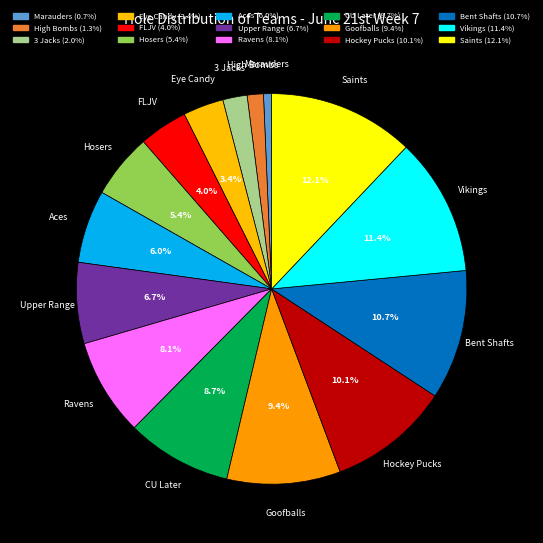

Which slice is the largest?

Saints